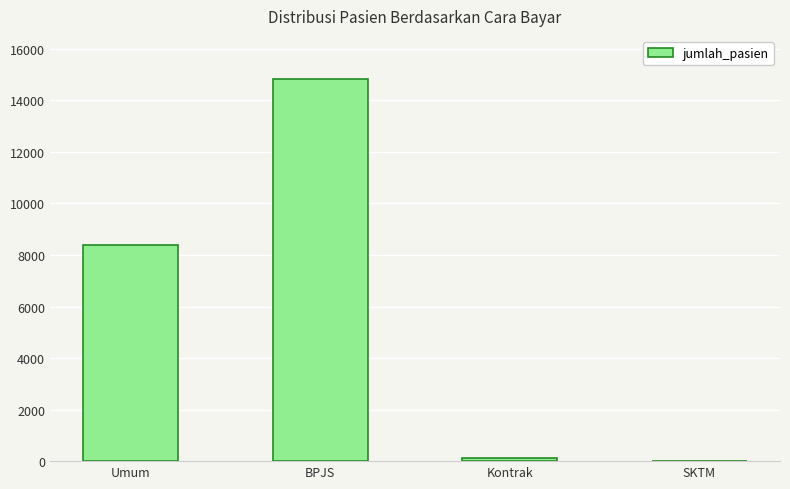

True or false: the data shows 13 at SKTM.

True